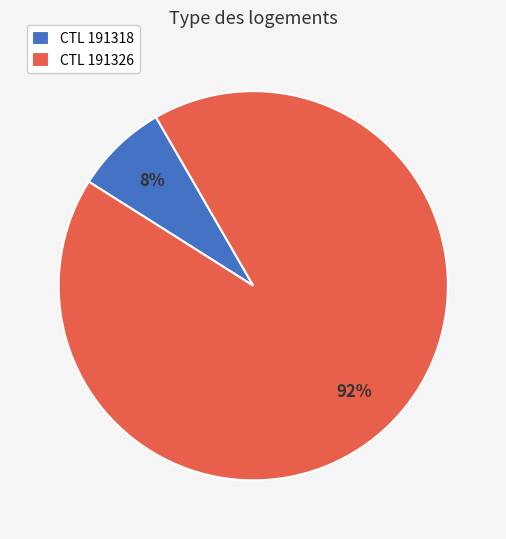

Which slice represents more than half of the pie?

CTL 191326